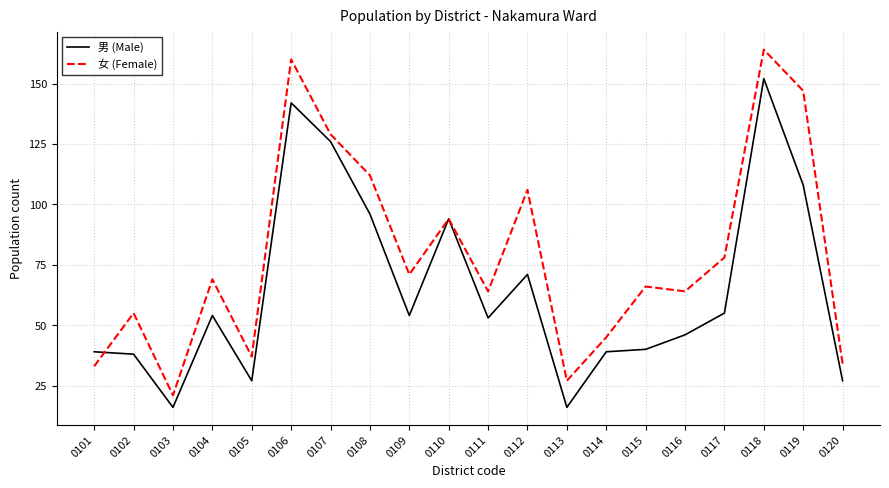

Reading left to right, what are all the values shown in this chart?

男 (Male): 39	38	16	54	27	142	126	96	54	94	53	71	16	39	40	46	55	152	108	27
女 (Female): 33	55	21	69	37	160	129	112	71	94	64	106	27	45	66	64	78	164	147	34